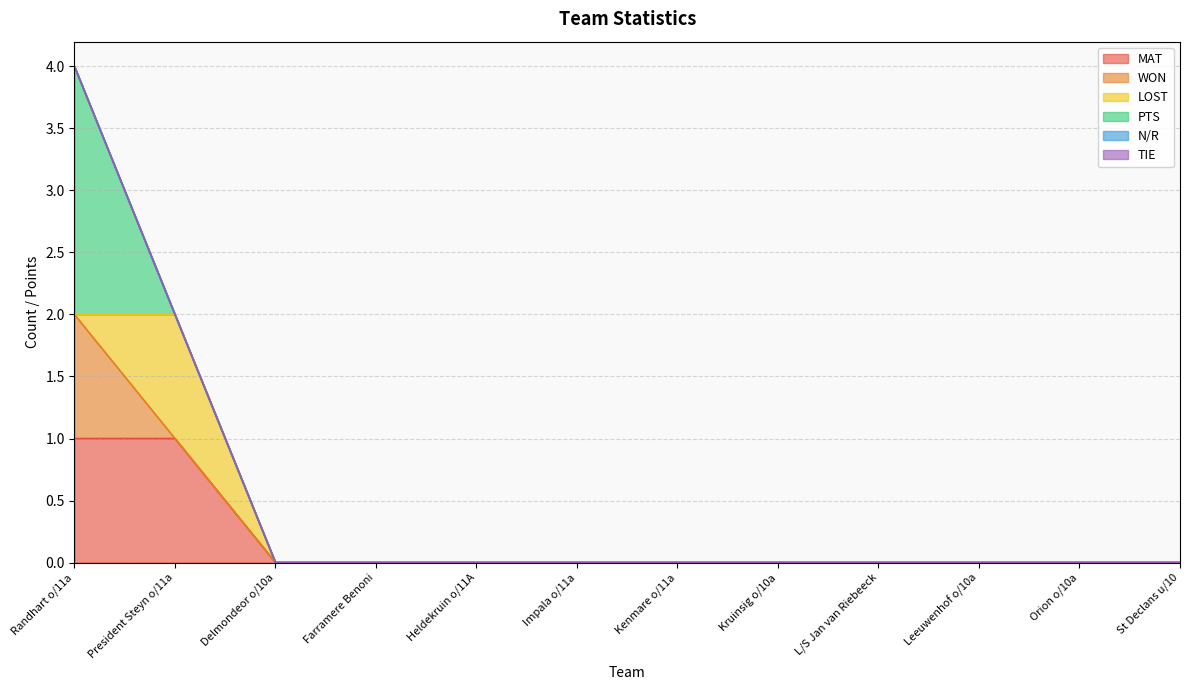

Which series changed the most between Impala o/11a and Kenmare o/11a?

MAT